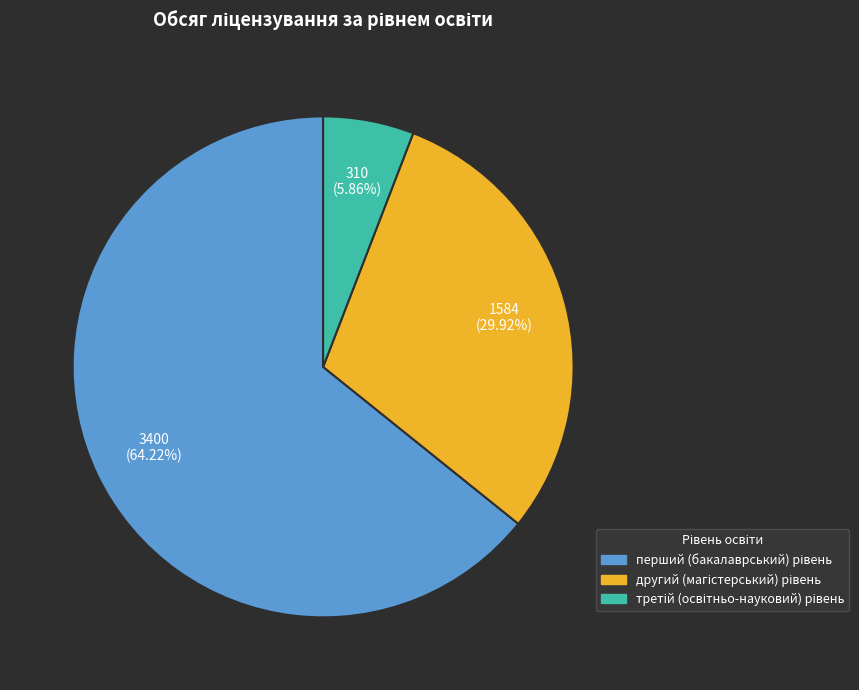

Does any single category account for the majority?

Yes